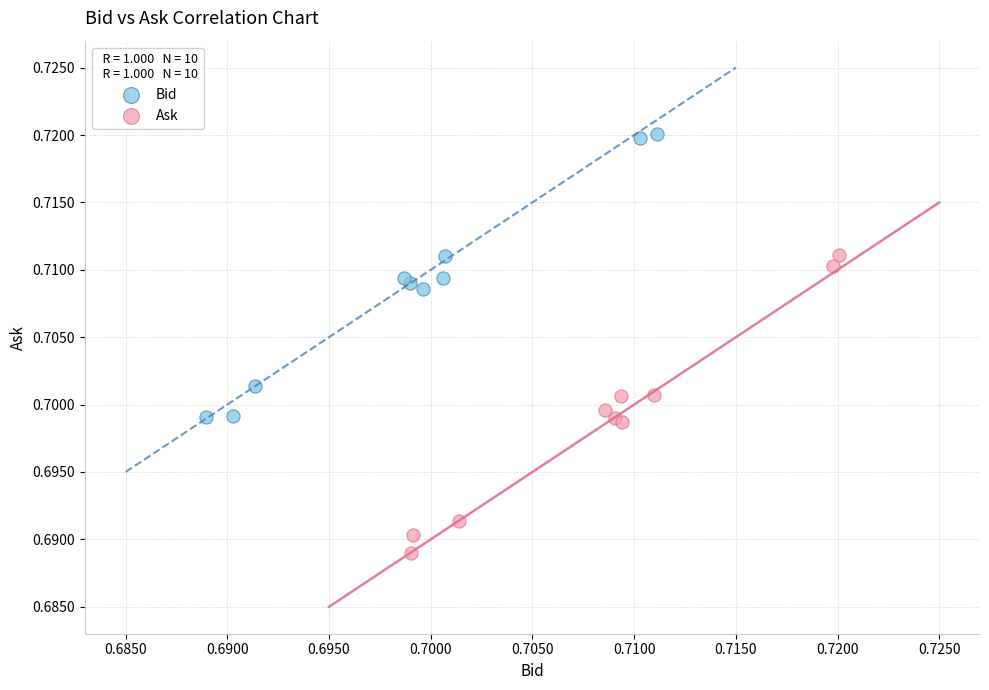

Which series reaches the maximum Y coordinate?

Bid